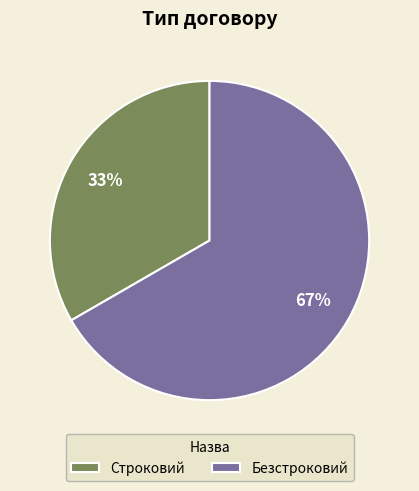

Is the sum of Безстроковий and Строковий greater than half?

Yes